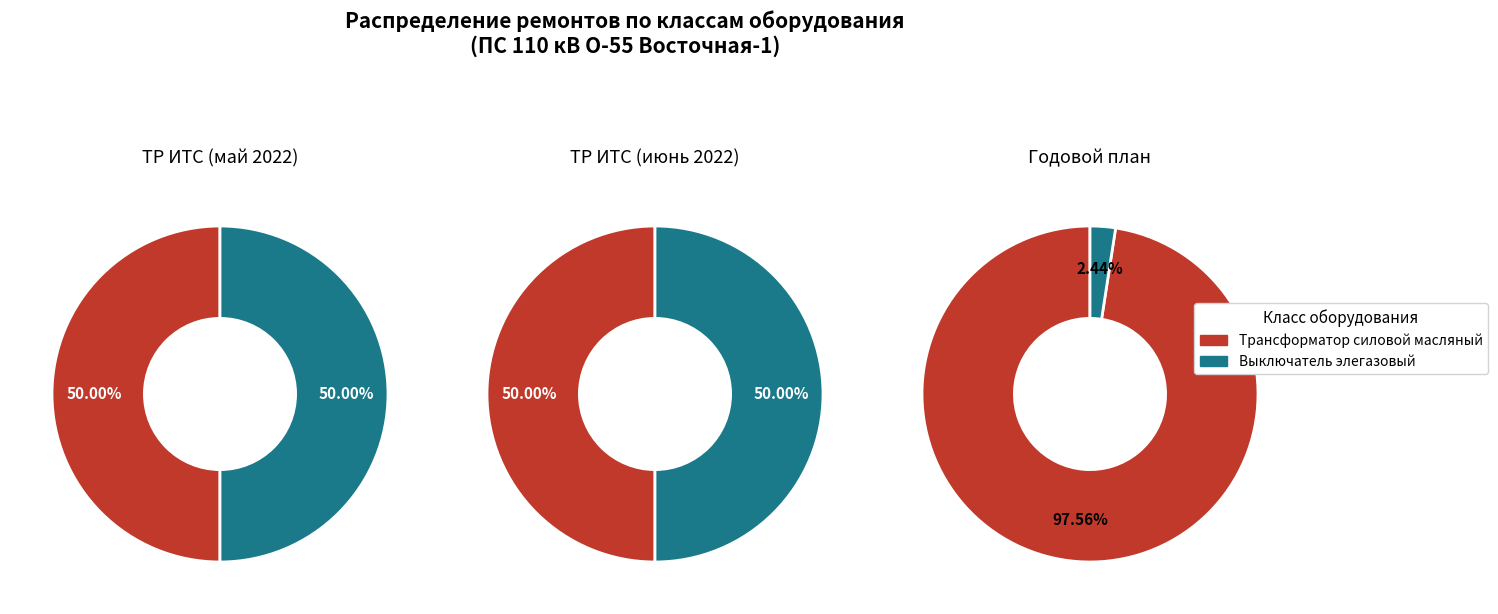

How many segments does this pie chart have?

2